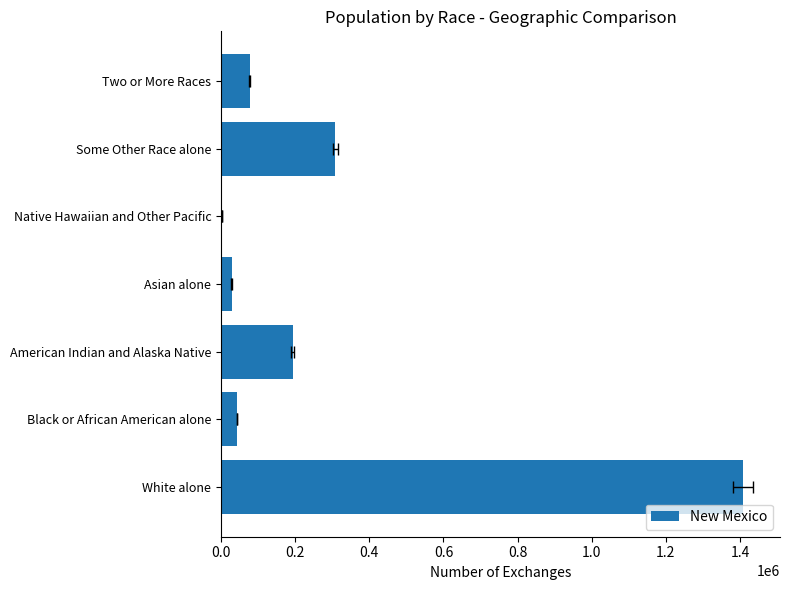

True or false: the data shows 59441 at Black or African American alone.

False